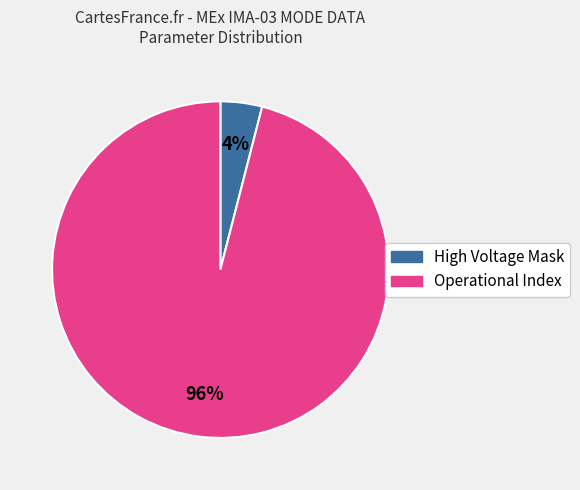

To the nearest percent, what is the average slice percentage?

50%